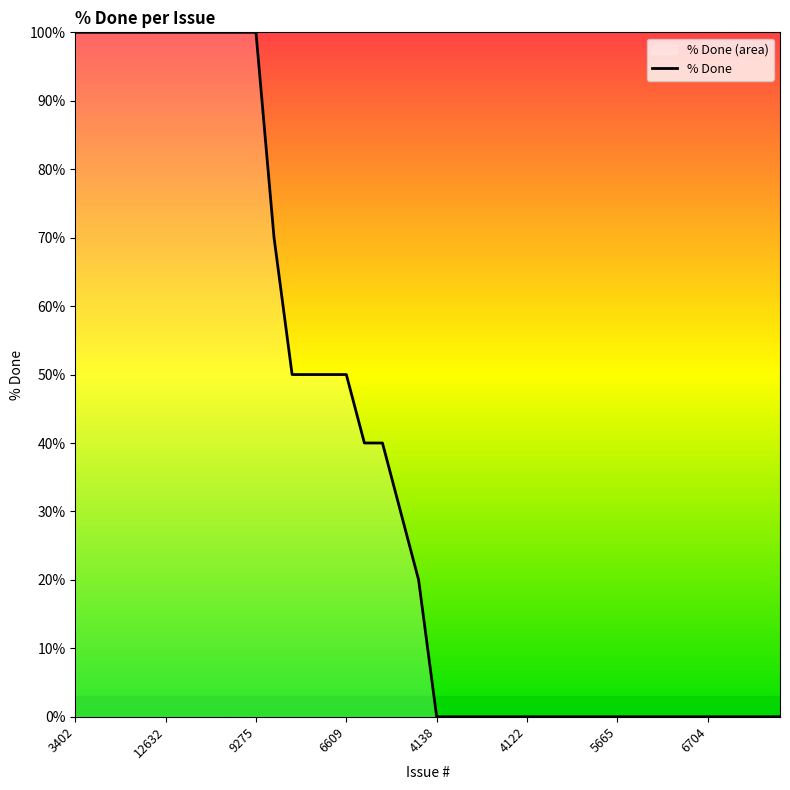

The chart shows a value of 0 at 4122. True or false?

True